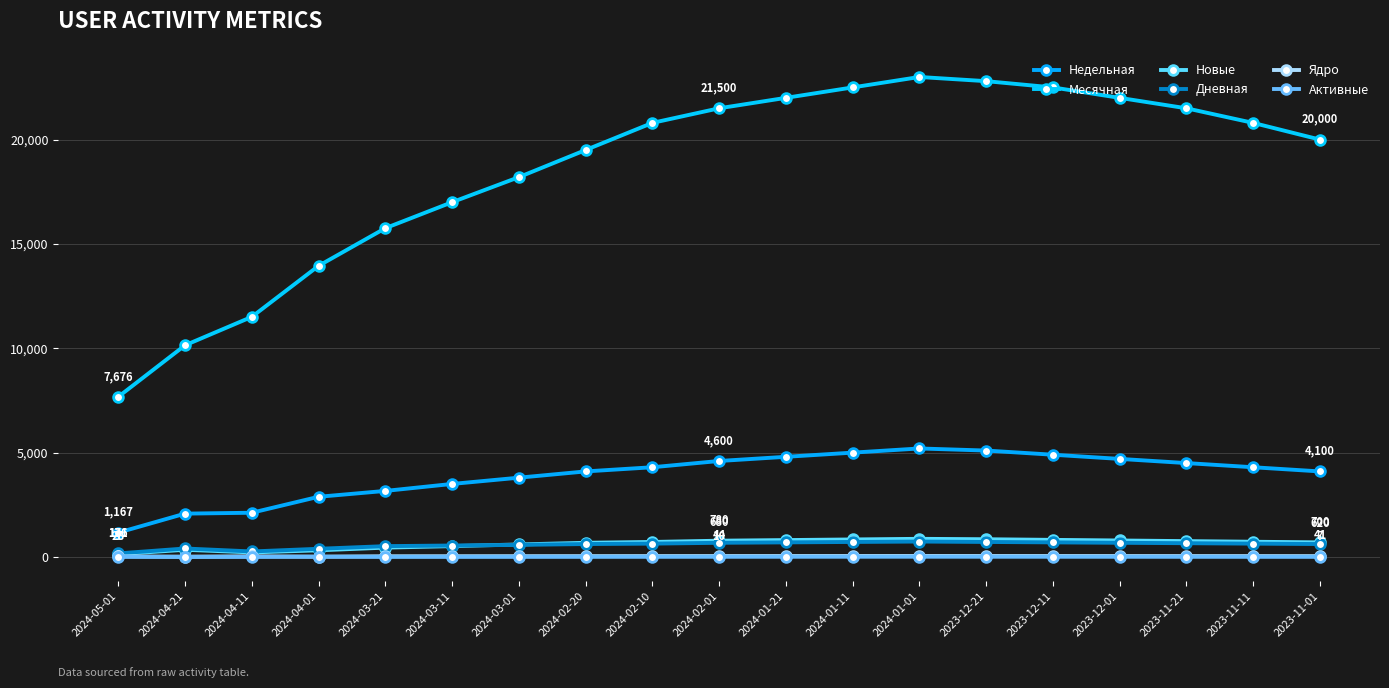

List the labels in order of Ядро value, smallest first.

2024-04-21, 2024-04-01, 2024-05-01, 2024-04-11, 2024-03-21, 2024-03-11, 2024-03-01, 2024-02-20, 2023-11-01, 2024-02-10, 2023-11-11, 2023-11-21, 2024-02-01, 2023-12-01, 2024-01-21, 2023-12-11, 2024-01-11, 2023-12-21, 2024-01-01